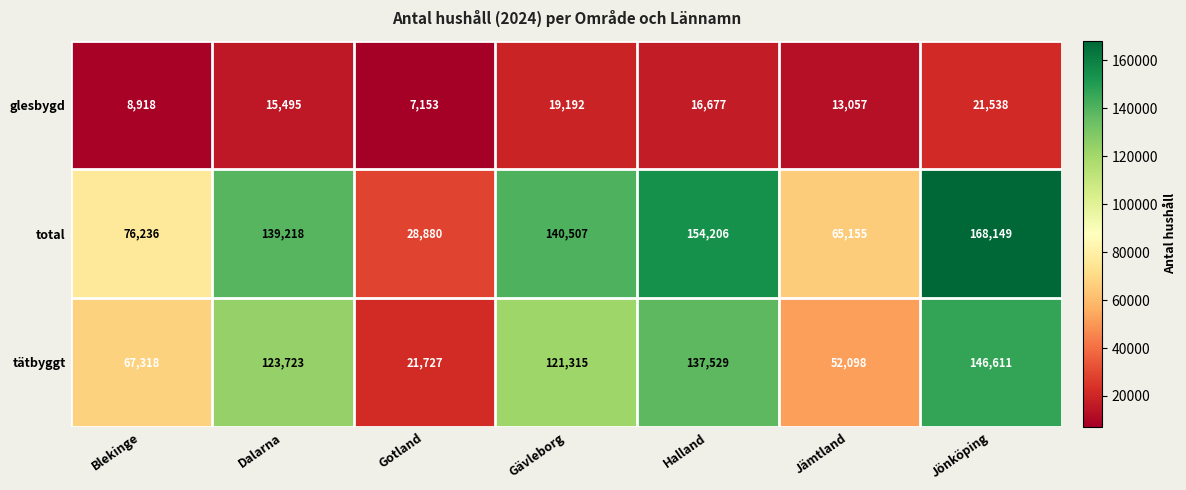

What is the sum of the tätbyggt values at Blekinge and Dalarna?

191041